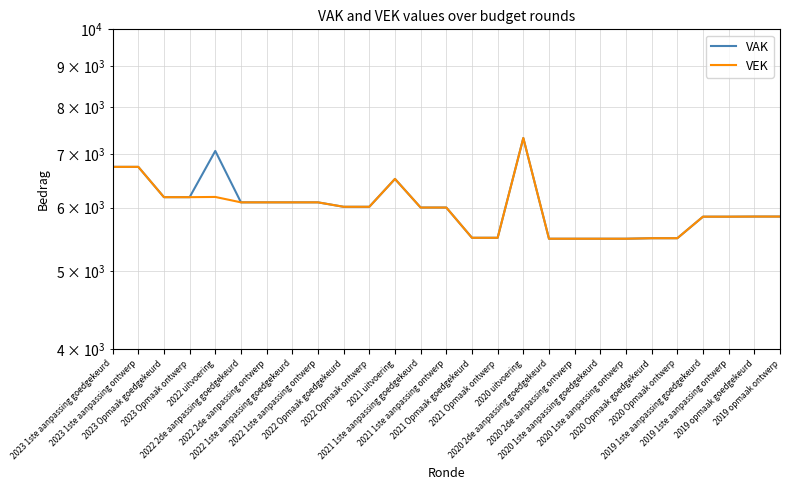

Reading left to right, extract all data points from this chart.

VAK: 6743	6743	6182	6182	7058	6091	6091	6091	6091	6014	6014	6514	6001	6001	5503	5503	7324	5488	5488	5488	5488	5496	5496	5846	5846	5848	5848
VEK: 6743	6743	6182	6182	6186	6091	6091	6091	6091	6014	6014	6514	6001	6001	5503	5503	7324	5488	5488	5488	5488	5496	5496	5846	5846	5848	5848